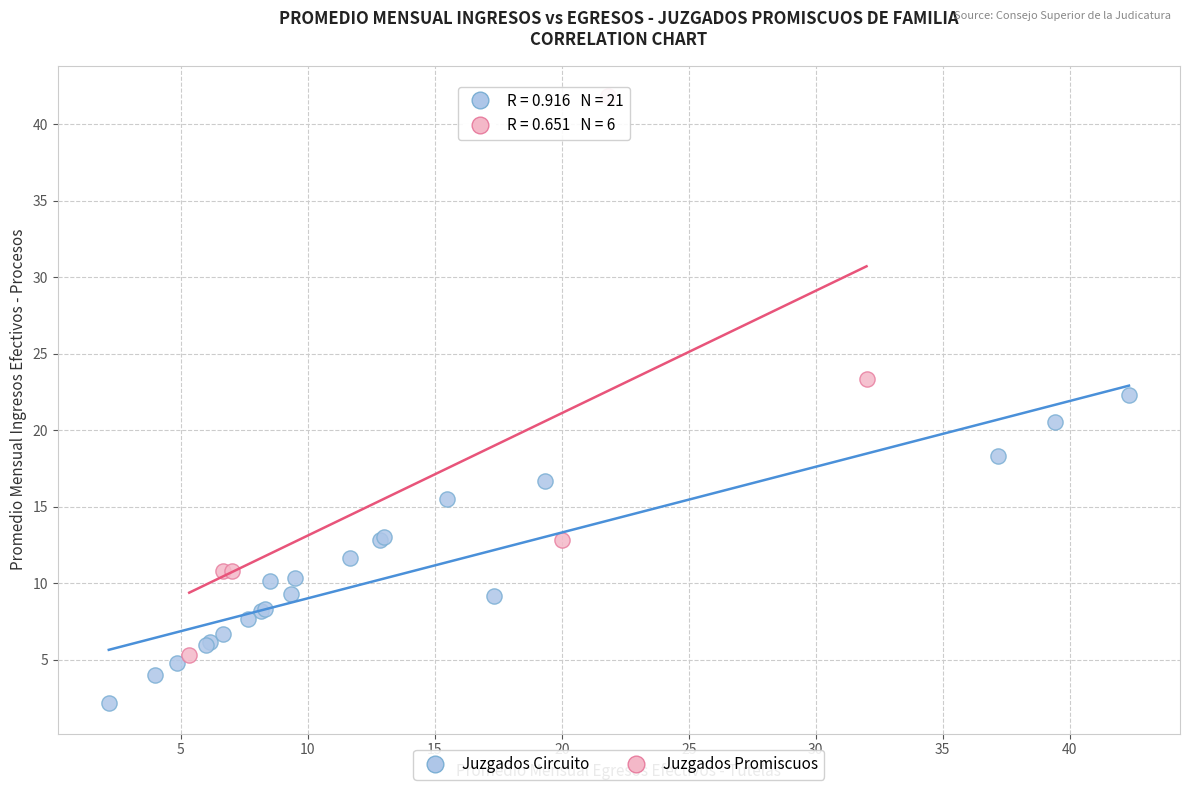

Which series contains the lowest Y value?

Juzgados Circuito